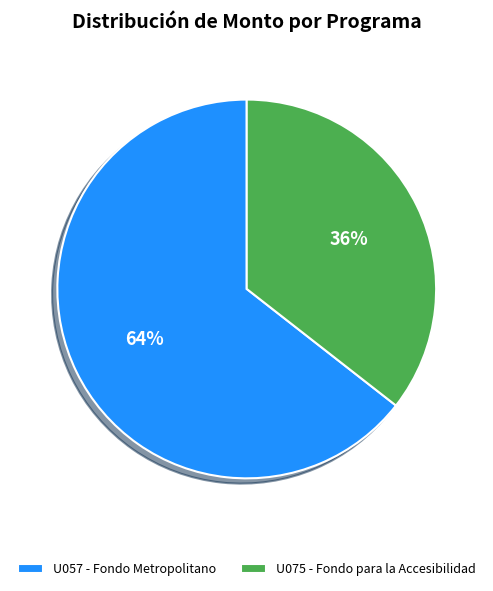

To the nearest percent, what percentage of the pie is U075 - Fondo para la Accesibilidad?

36%